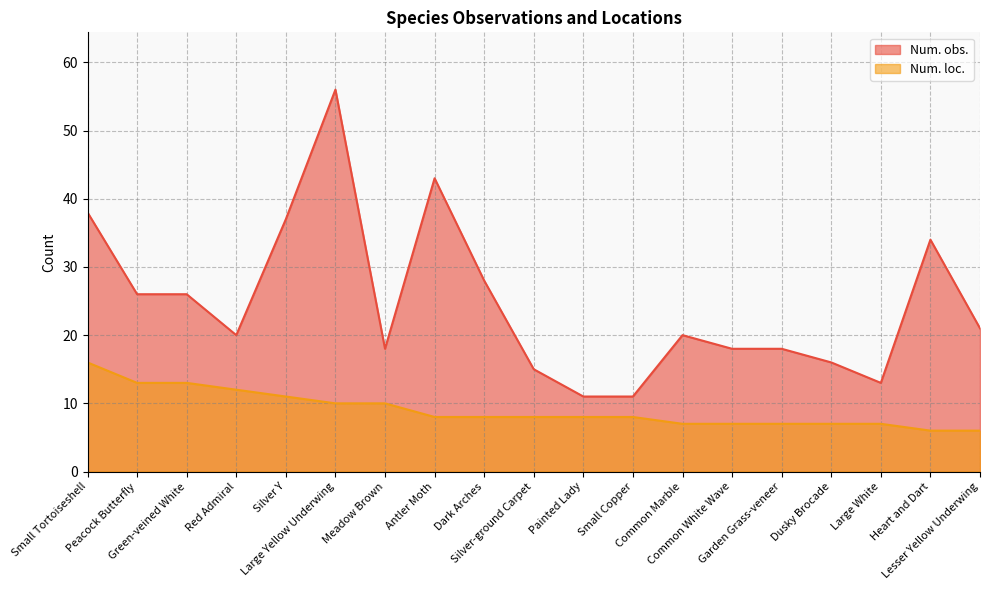

True or false: Num. loc. and Num. obs. cross at least once.

False